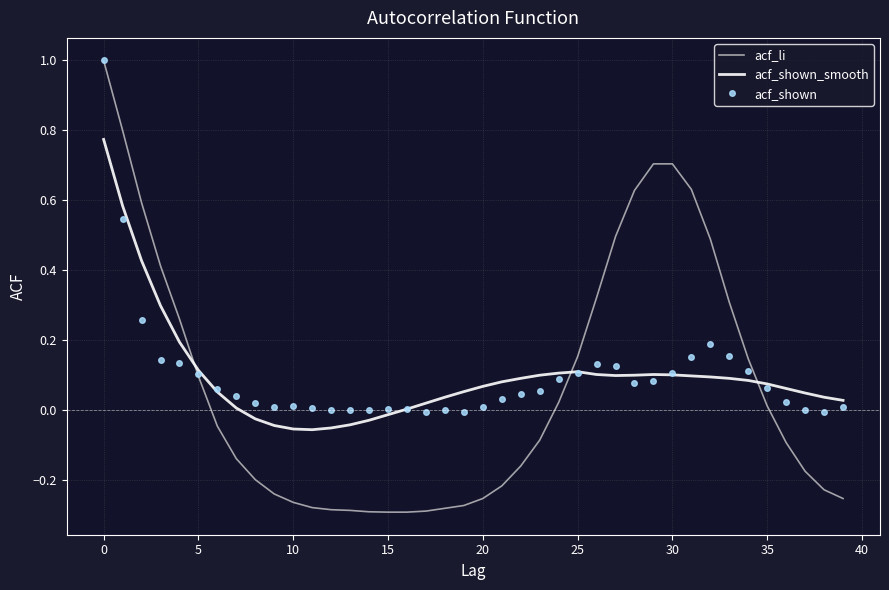

What is the highest value of the acf_shown series?

1.0